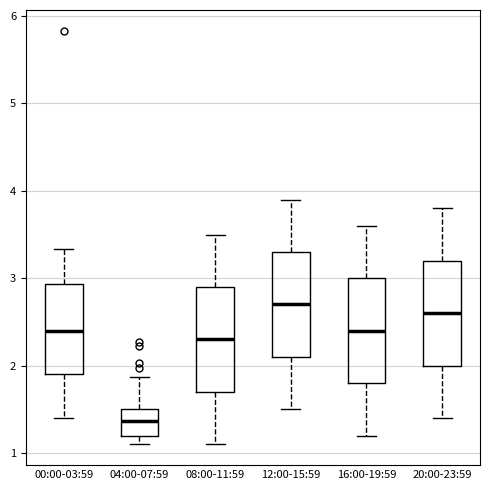

Where does the upper whisker of the box for 16:00-19:59 end on the y-axis? The values are not printed on the chart, so give them approximately, as read against the axis.

3.6